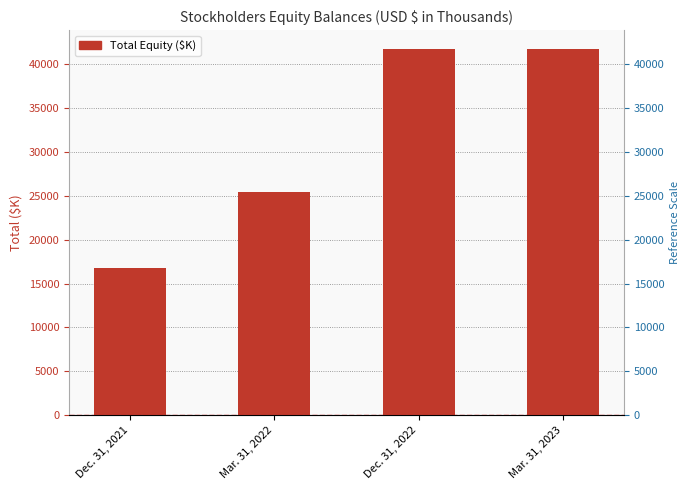

Reading right to left, transcribe all the data shown in this chart.

Mar. 31, 2023=41813	Dec. 31, 2022=41755	Mar. 31, 2022=25463	Dec. 31, 2021=16754